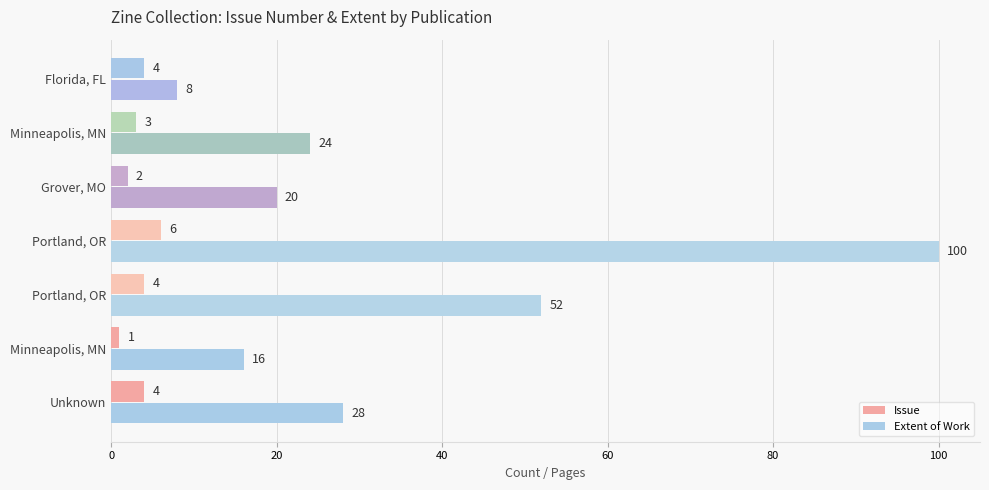

Reading right to left, what are all the values shown in this chart?

Issue: 4	3	2	6	4	1	4
Extent of Work: 8	24	20	100	52	16	28